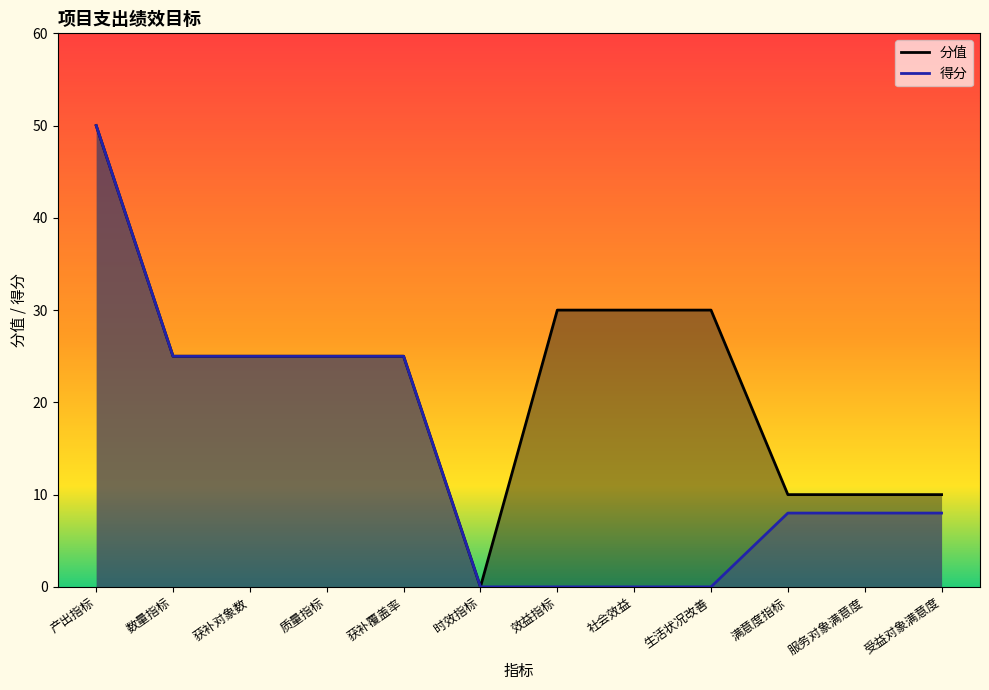

At which label is 分值 closest to 25?

数量指标